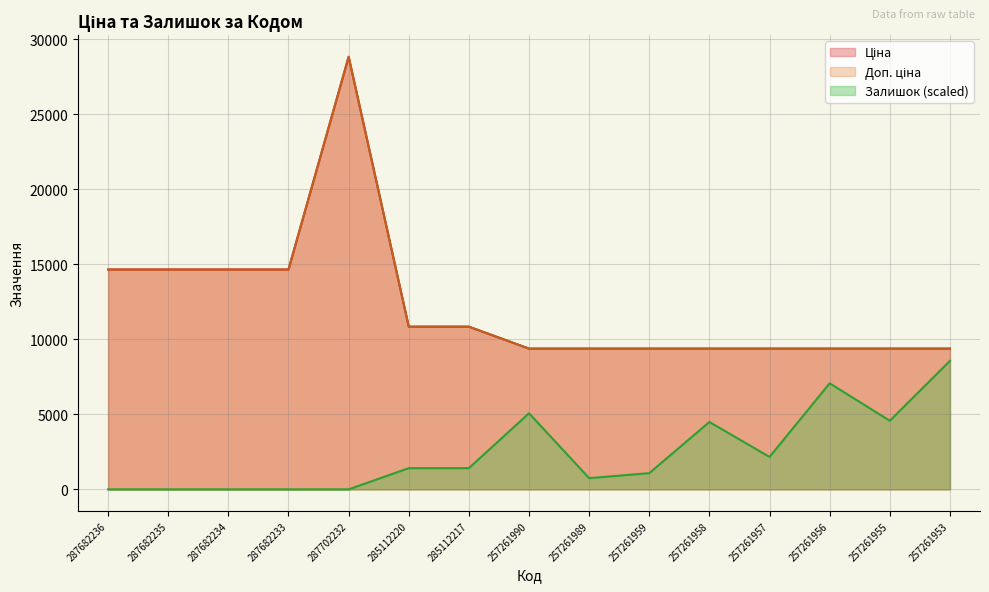

What position from the right is 257261953?

1